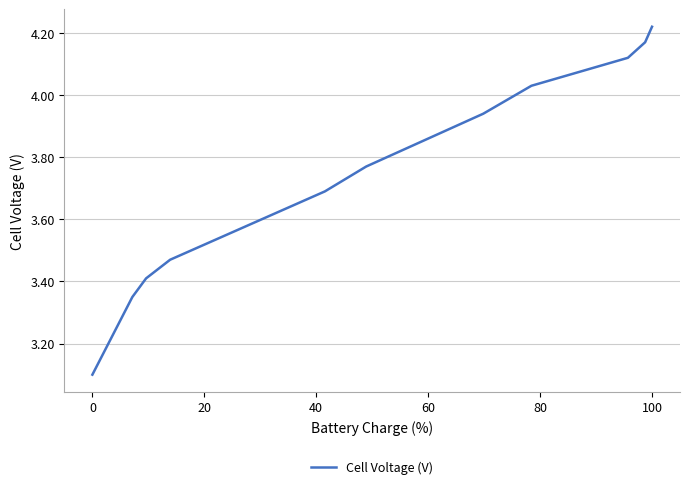

What is the difference between the maximum and minimum values?

1.1